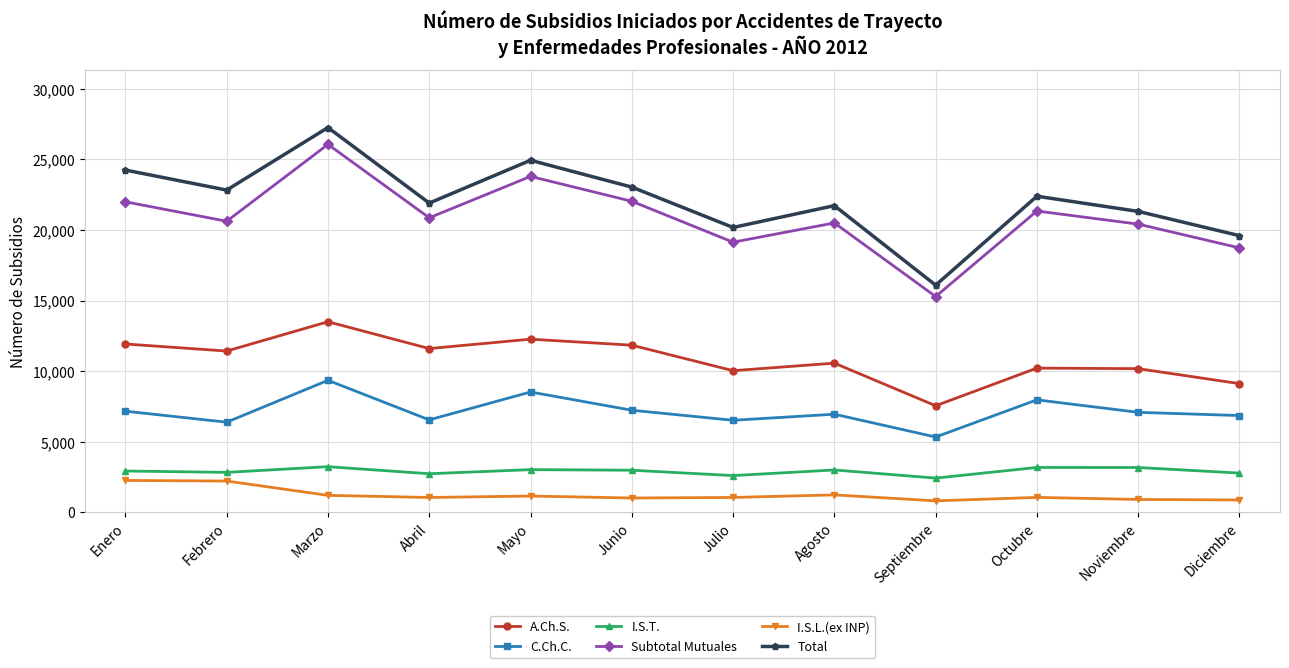

True or false: I.S.L.(ex INP) and Total intersect in this chart.

False